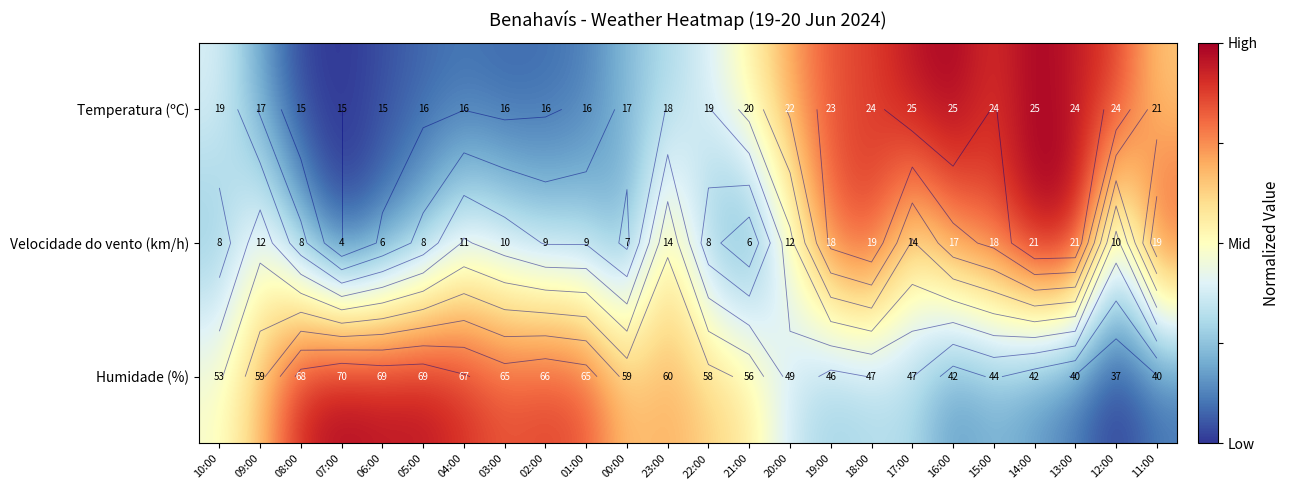

Count the Velocidade do vento (km/h) values in the range 0 to 1.

24